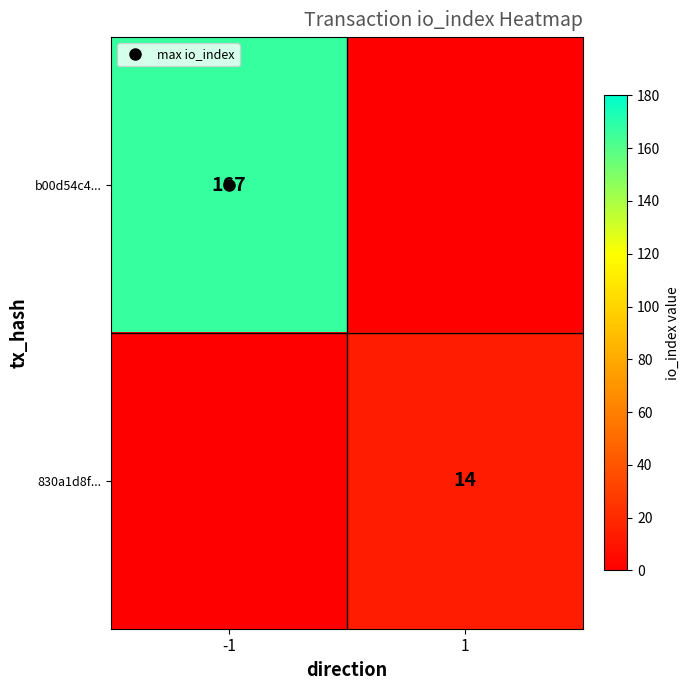

Which series has the largest total across all categories?

b00d54c4...